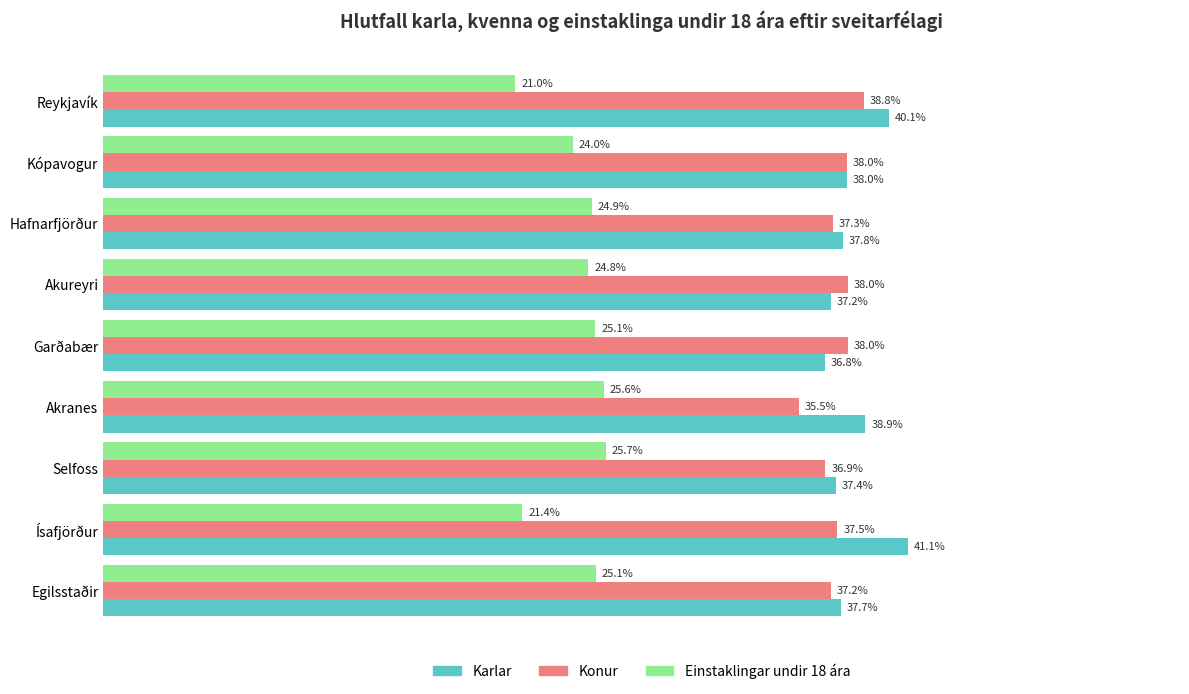

What are all the series names shown in the legend?

Karlar, Konur, Einstaklingar undir 18 ára